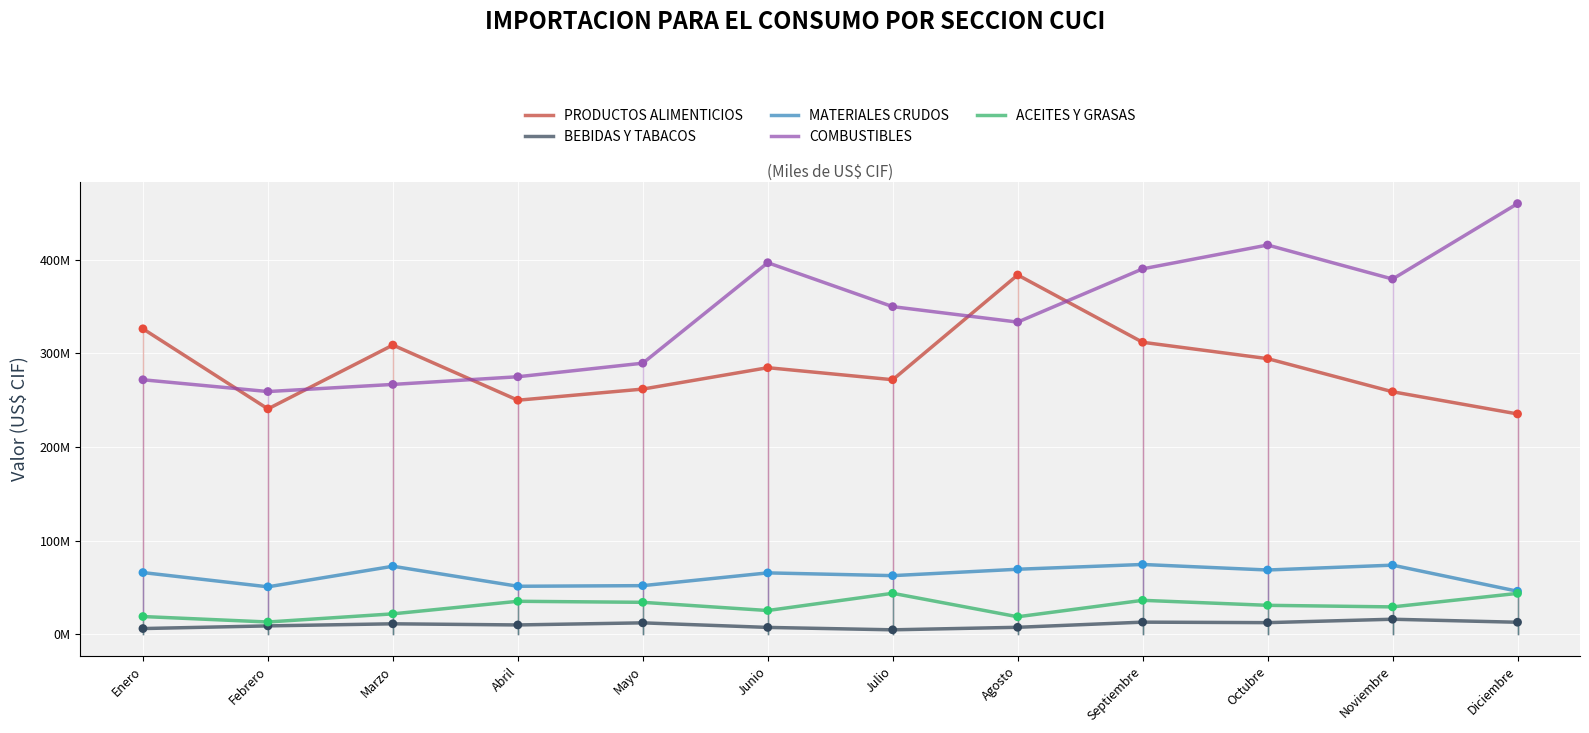

Does the chart have visible grid lines?

Yes